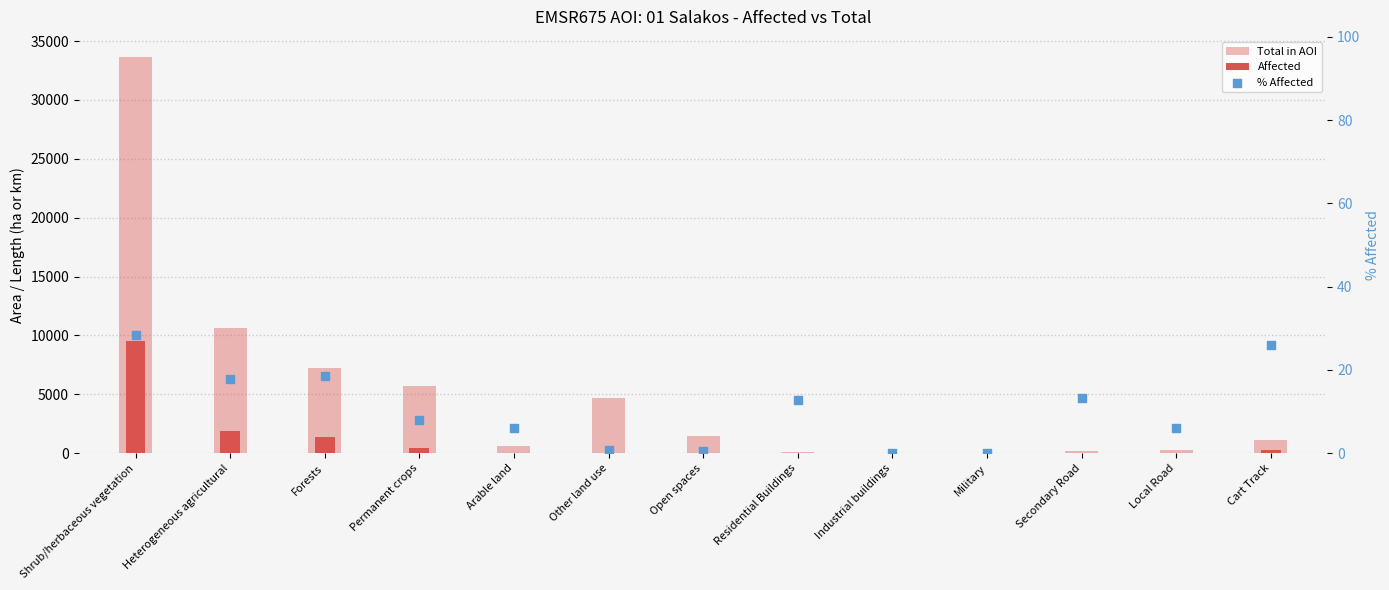

What are all the series names shown in the legend?

Total in AOI, Affected, % Affected